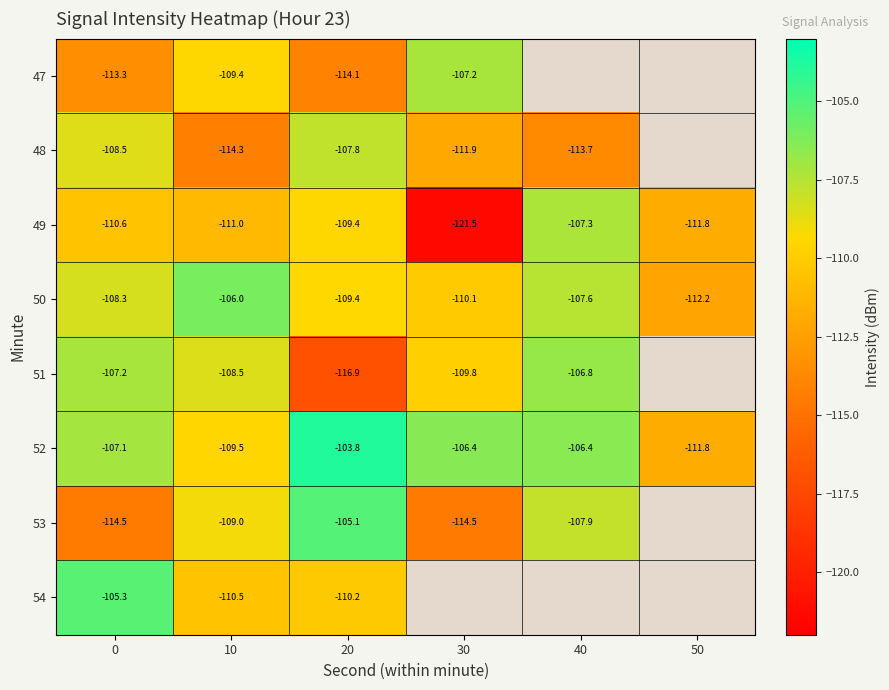

Is the value of 52 at 30 greater than the value of 47 at 10?

Yes